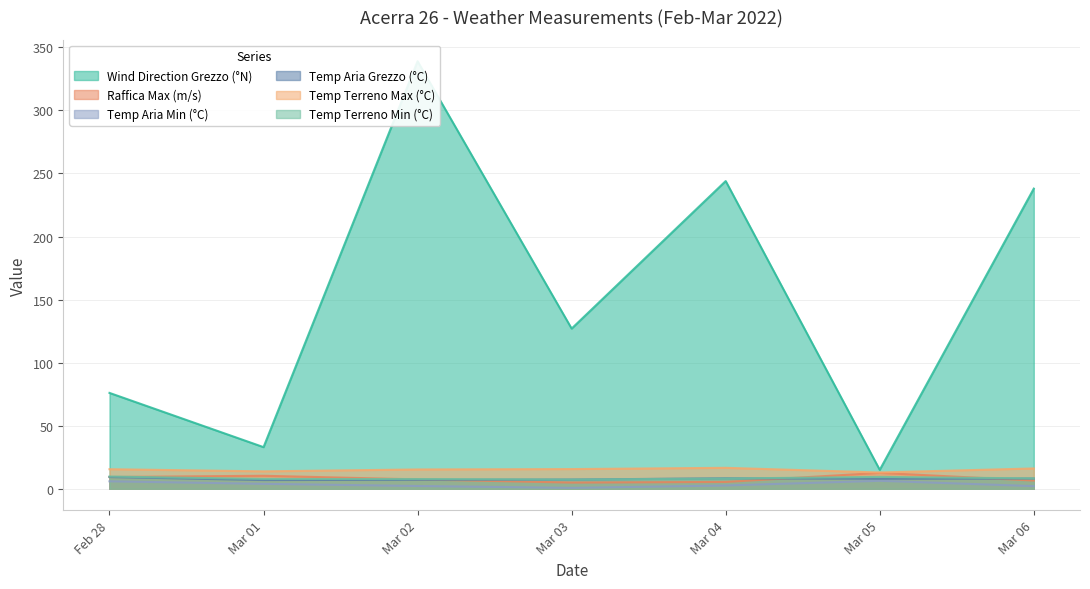

Which series has the largest total across all categories?

Wind Direction Grezzo (°N)